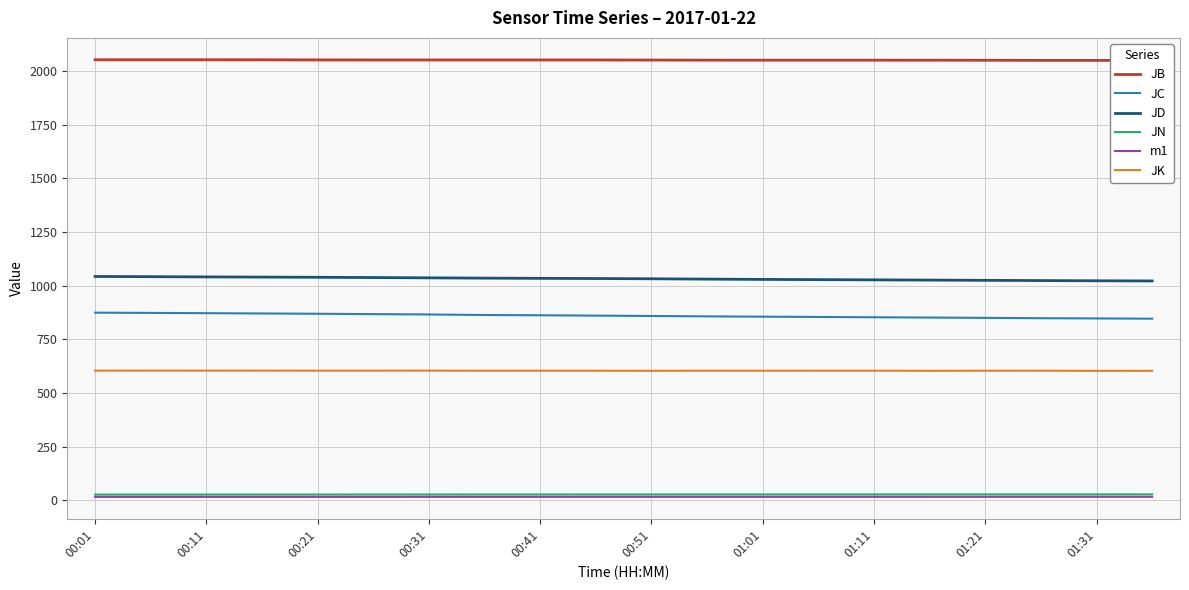

What is the average value of the JC series?

860.3